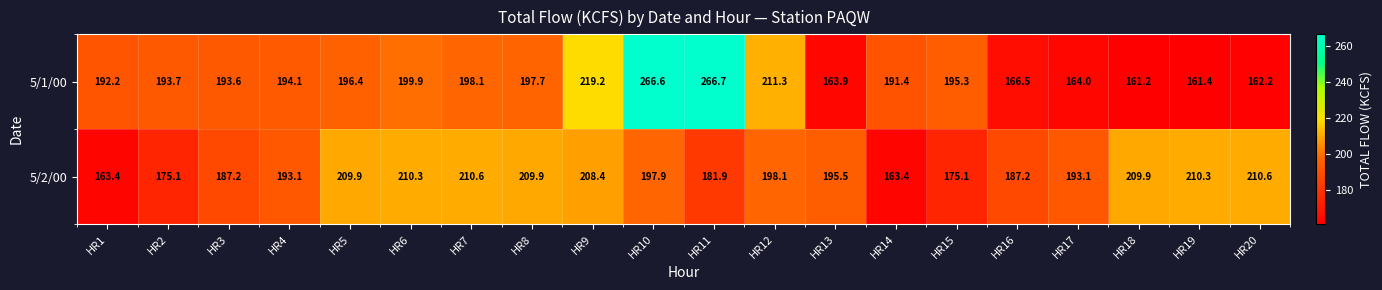

Rank the series by their maximum value, from lowest to highest.

5/2/00, 5/1/00